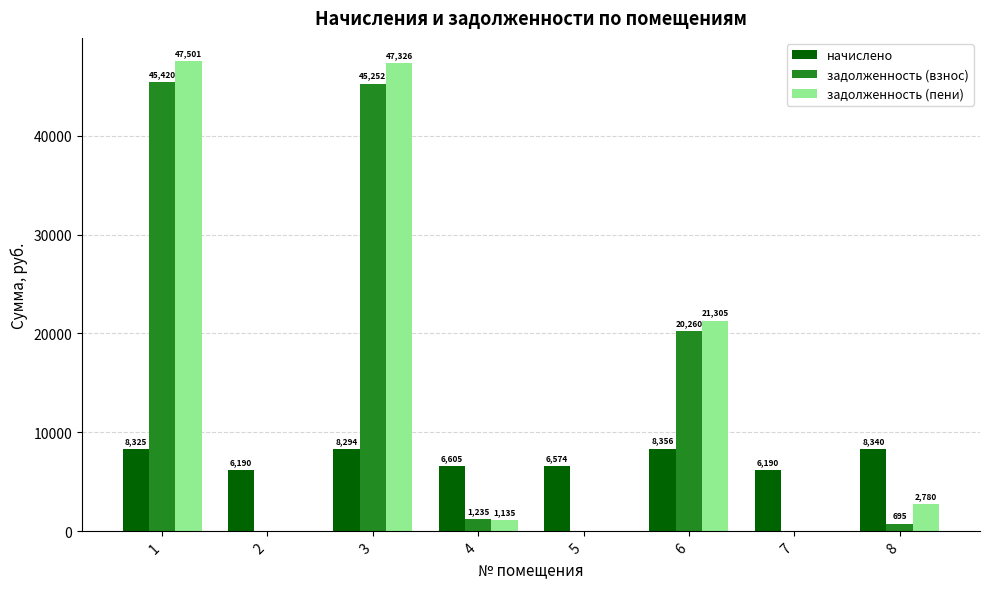

Is it true that задолженность (пени) equals 1135.0 at 4?

True